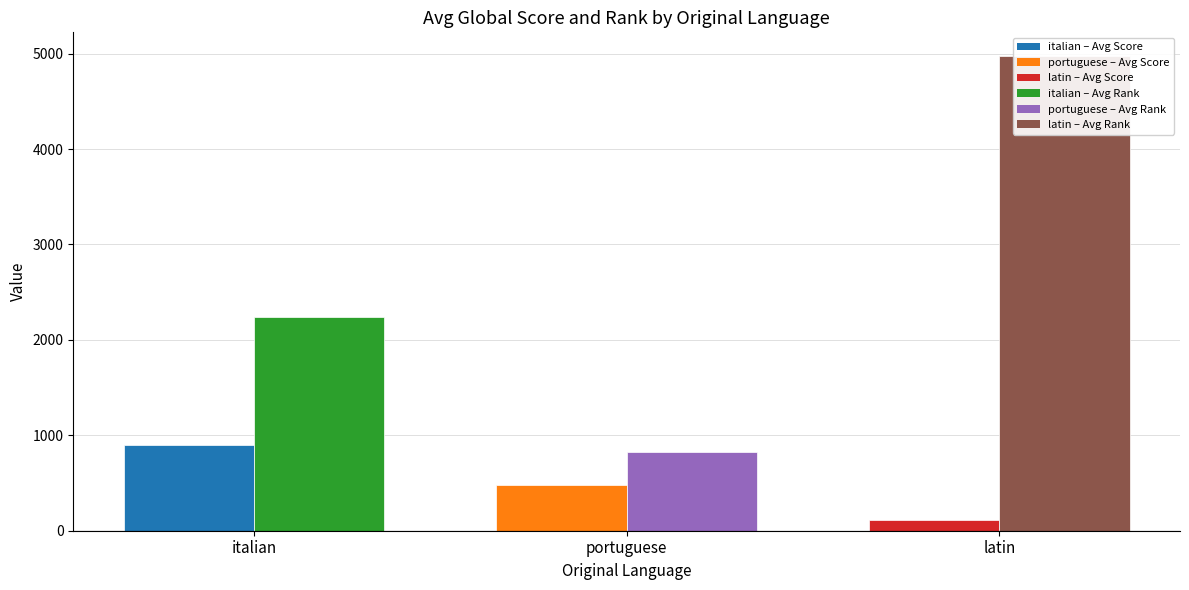

What is the difference between the maximum and minimum values in the Avg Global Score series?

779.9